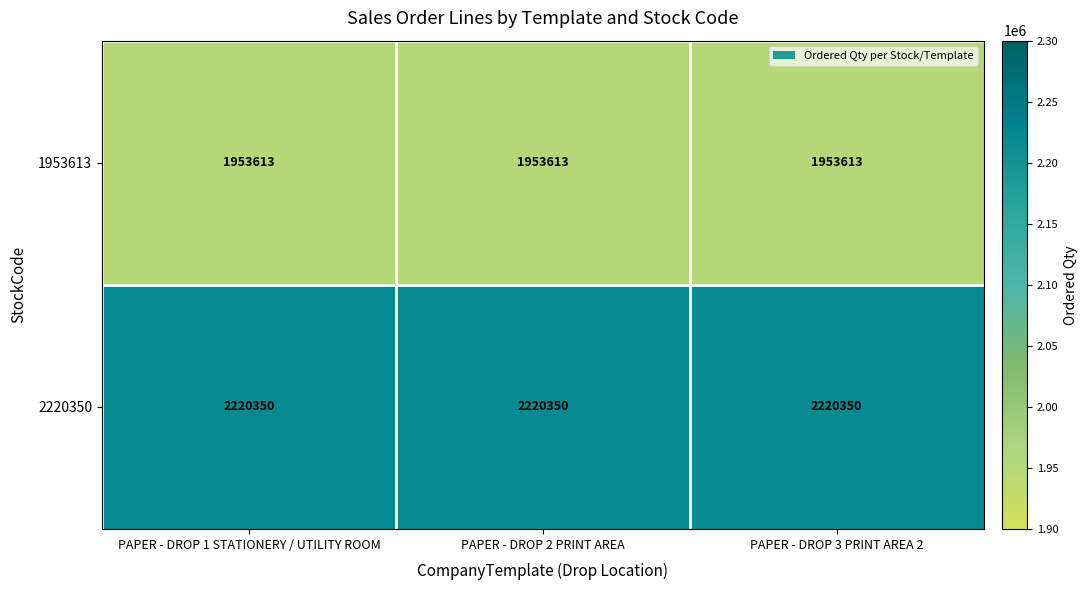

What is the minimum value shown in the chart?

1953613